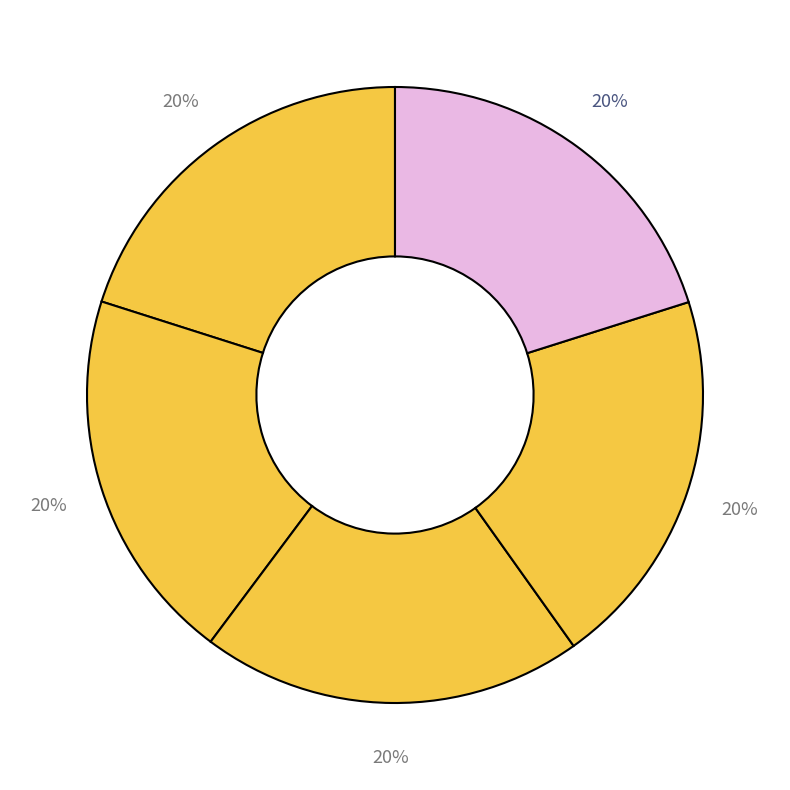

Does any single category account for the majority?

No